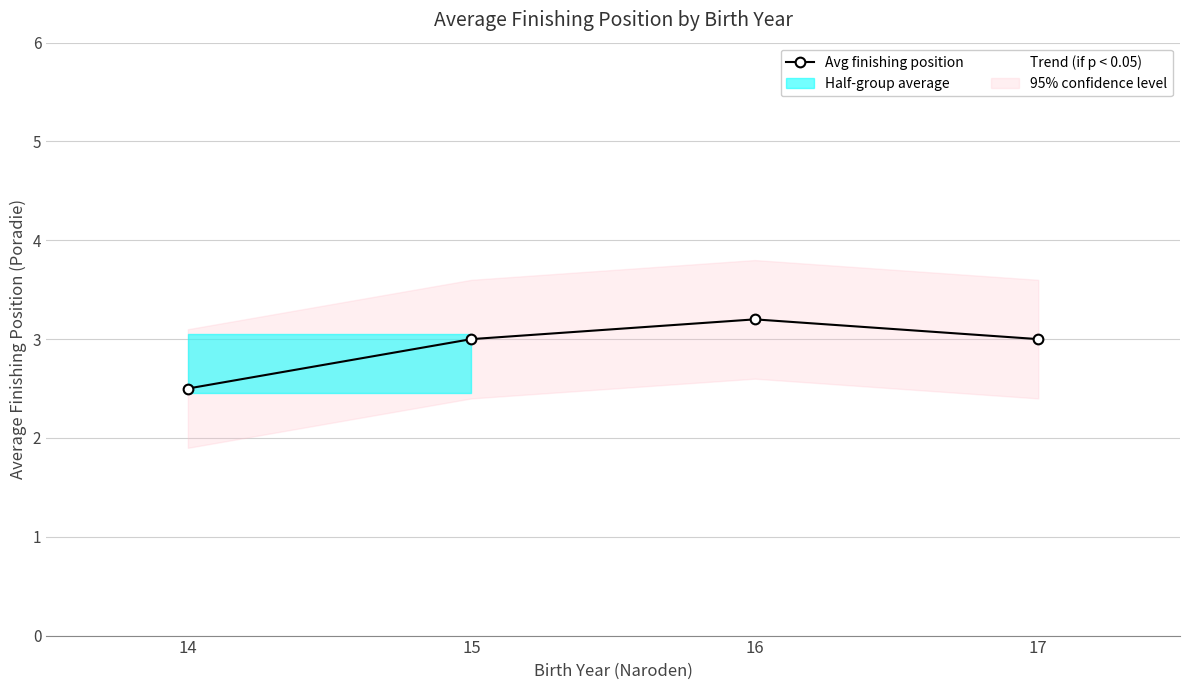

True or false: Trend (if p < 0.05) and Avg finishing position cross at least once.

False